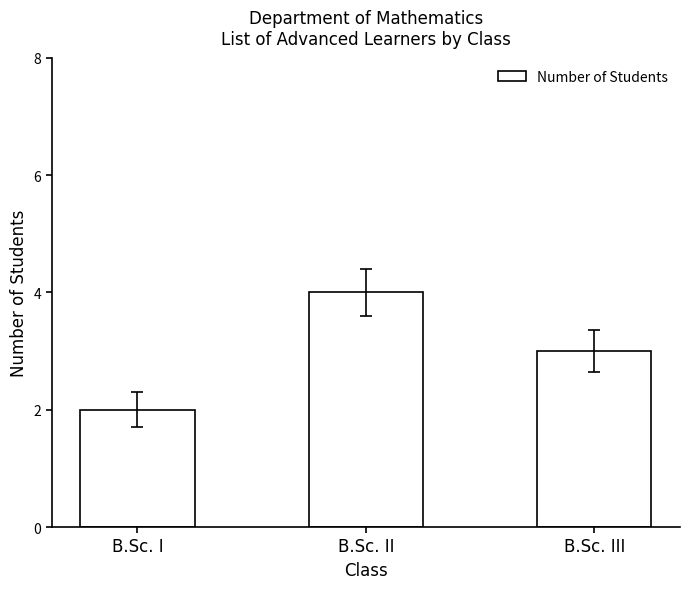

How many values are below 3?

1